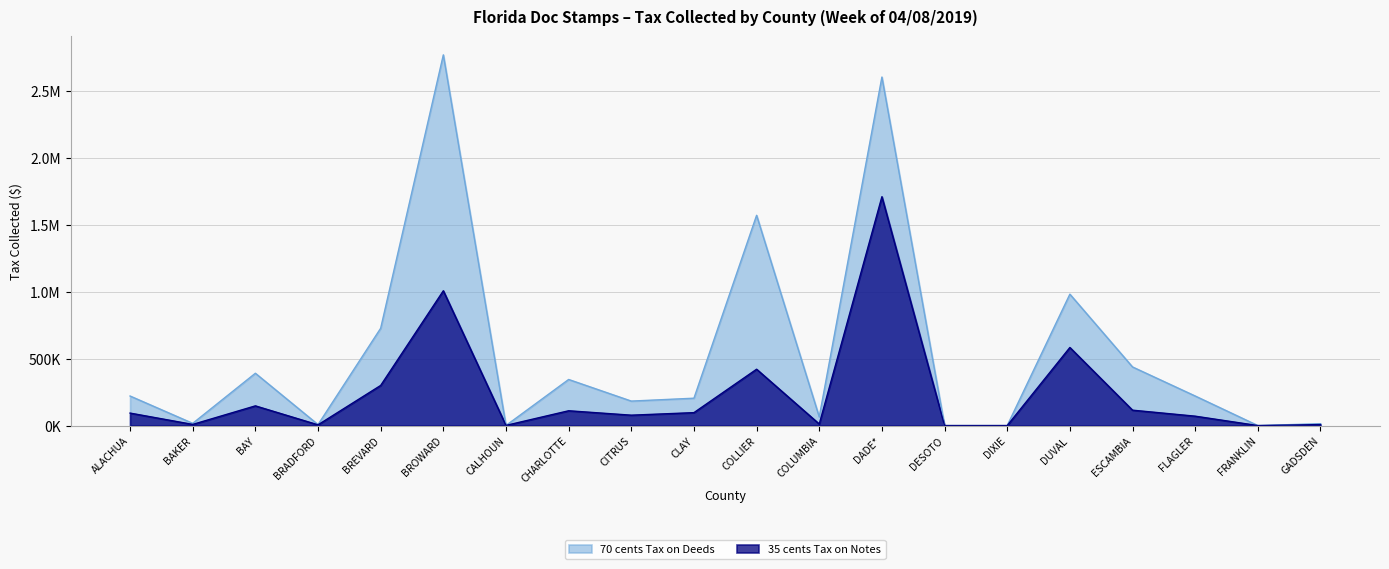

Which label corresponds to the largest value in the chart?

BROWARD